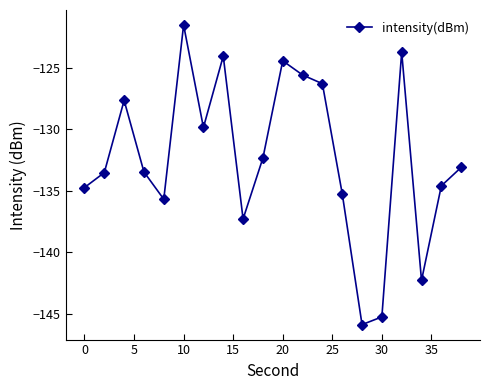

How many points are higher than both their immediate neighbors (excluding endpoints)?

5